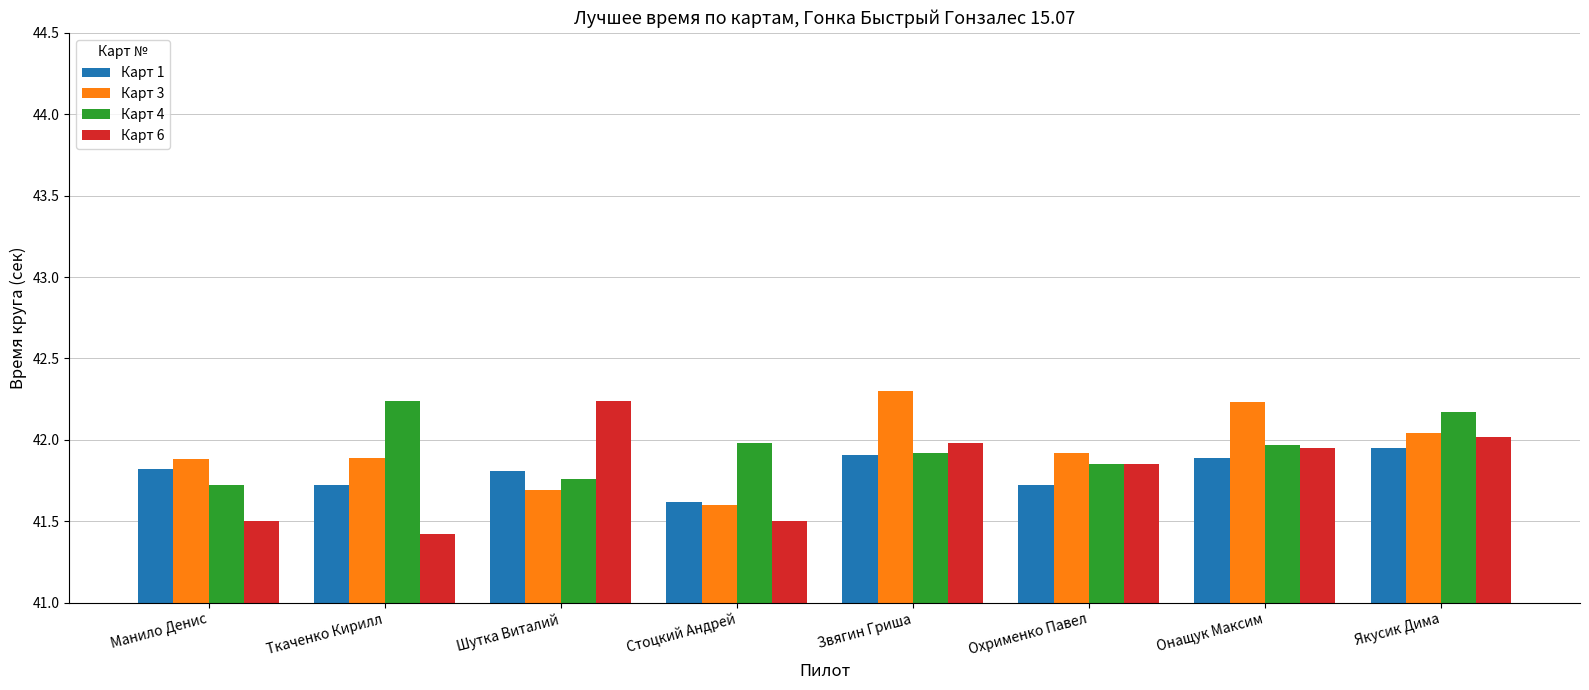

How many series are shown in this chart?

4